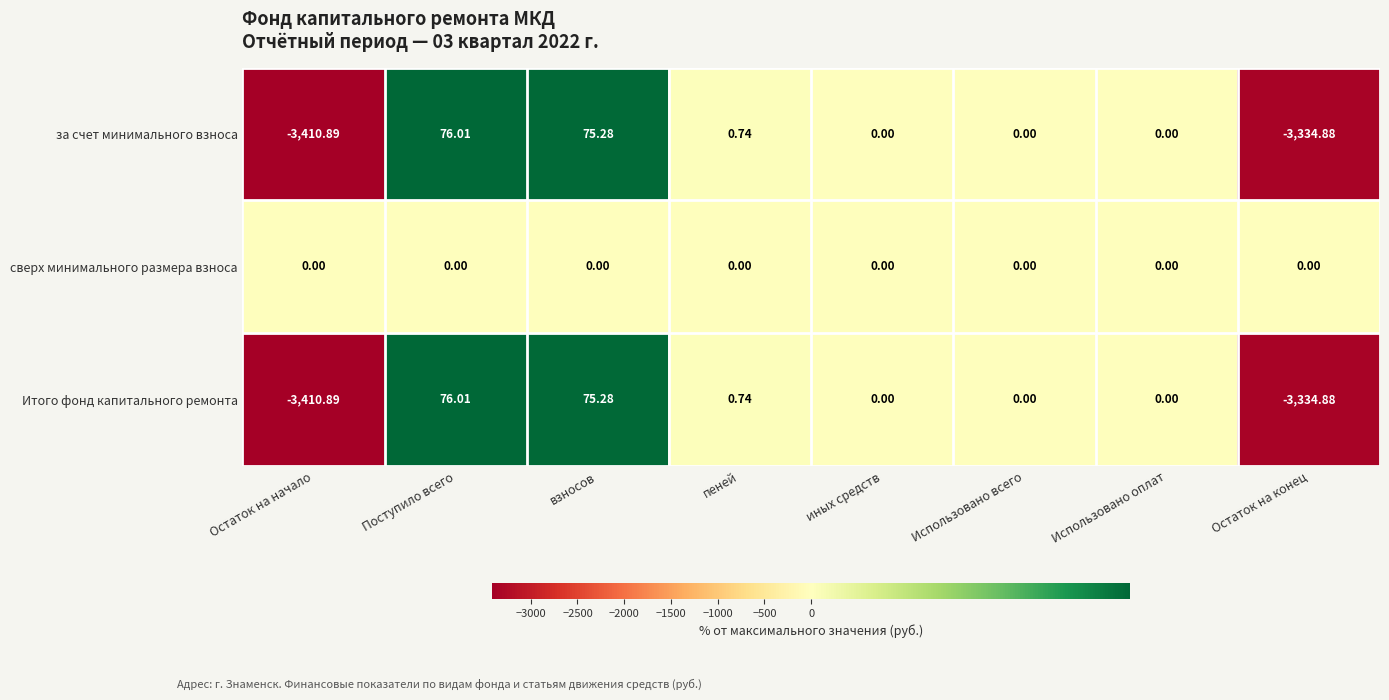

Which category has the highest value across all series?

Поступило всего